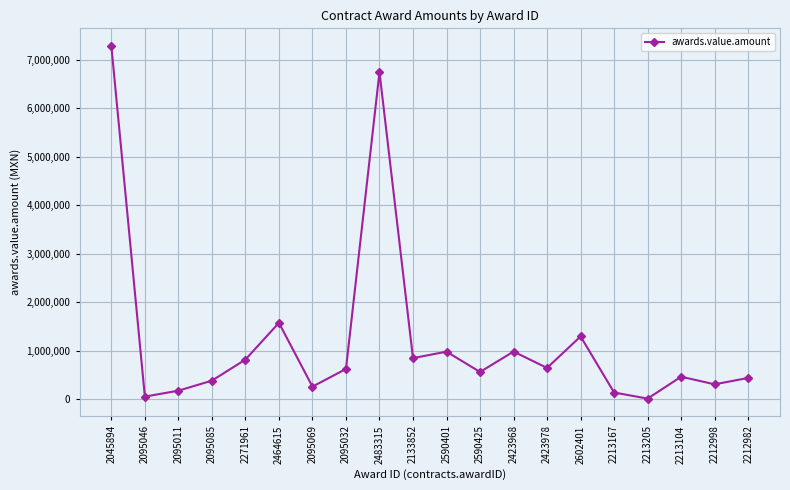

The value at 2095032 is 620689.7. True or false?

True